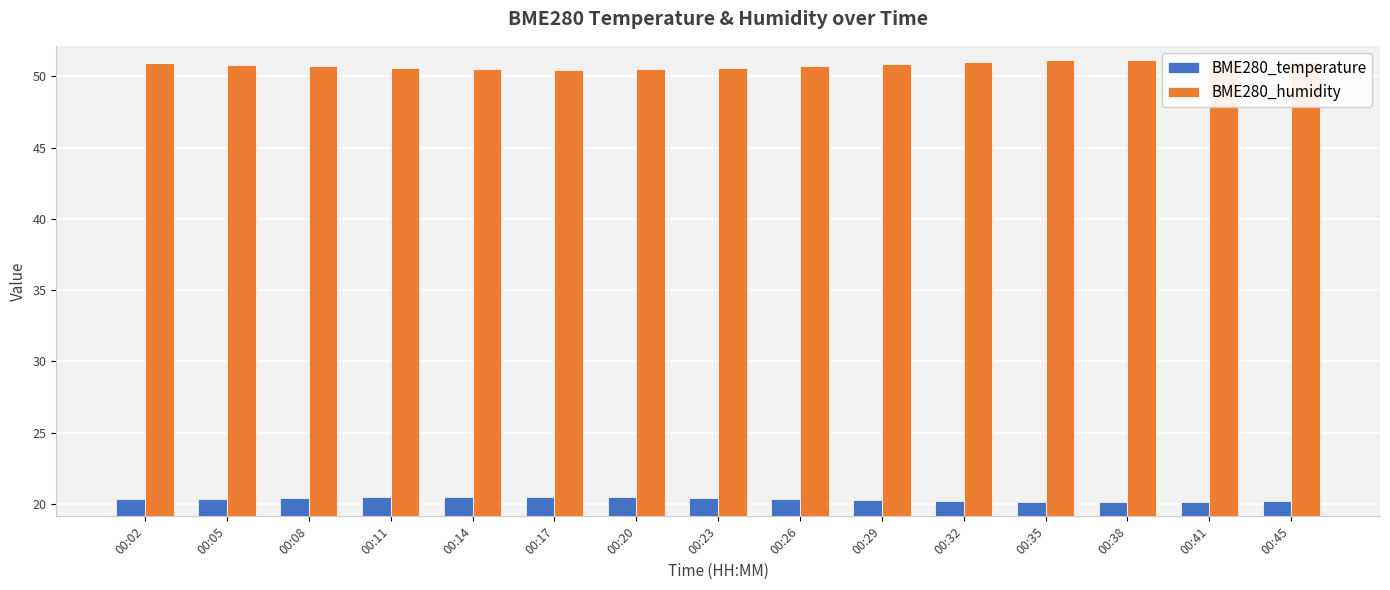

What is the lowest value of the BME280_temperature series?

20.1